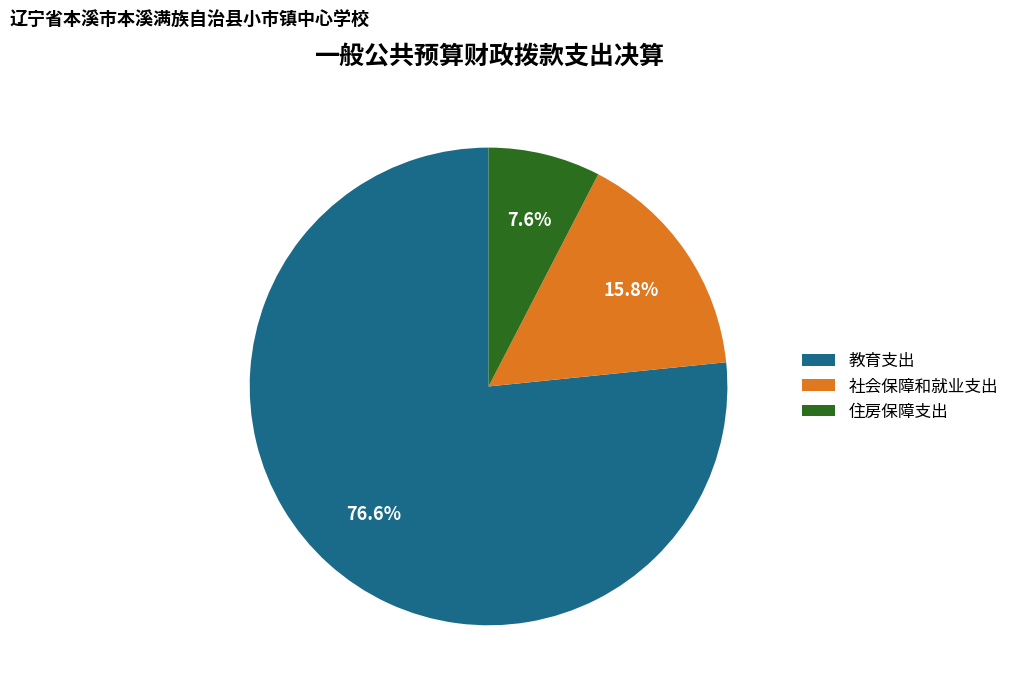

How much of the chart is everything except 社会保障和就业支出?

84.2%